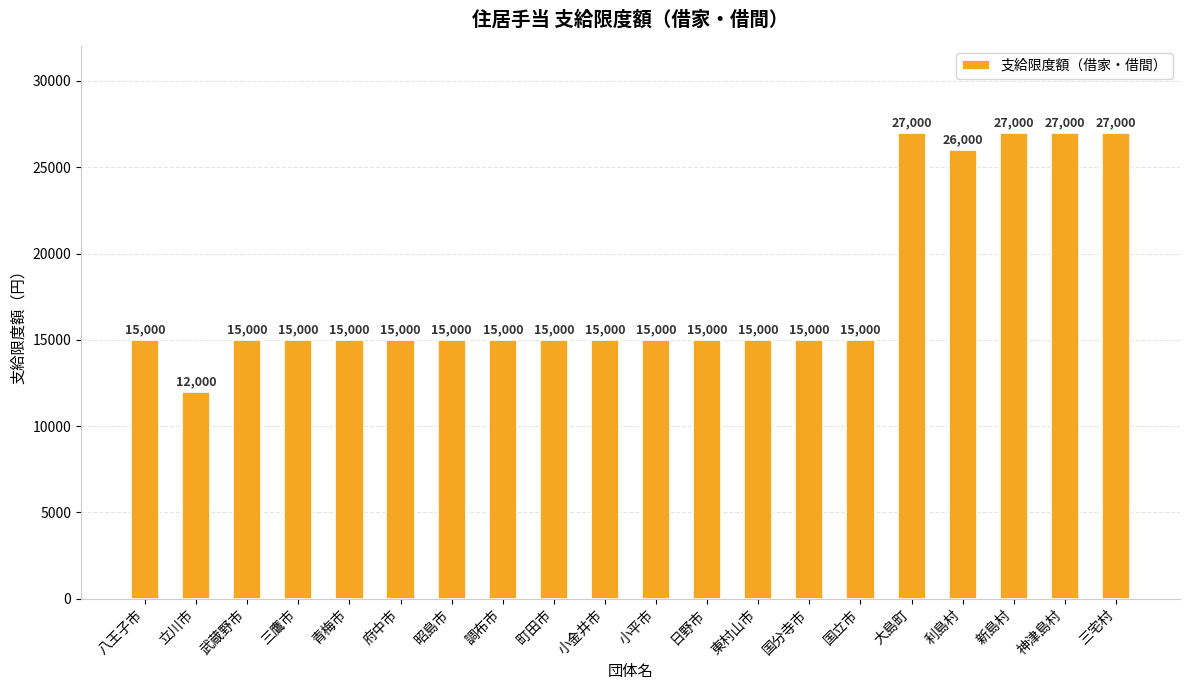

Which category has the lowest value across all series?

立川市